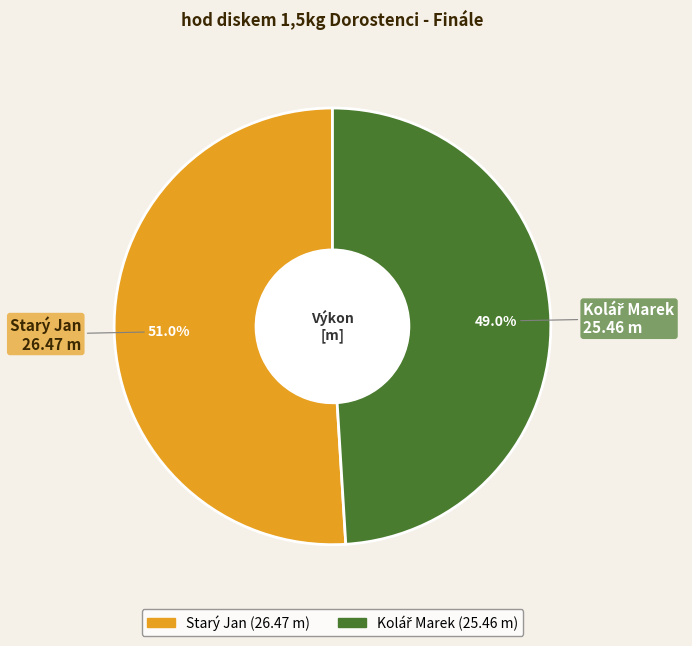

How many slices are in this pie chart?

2